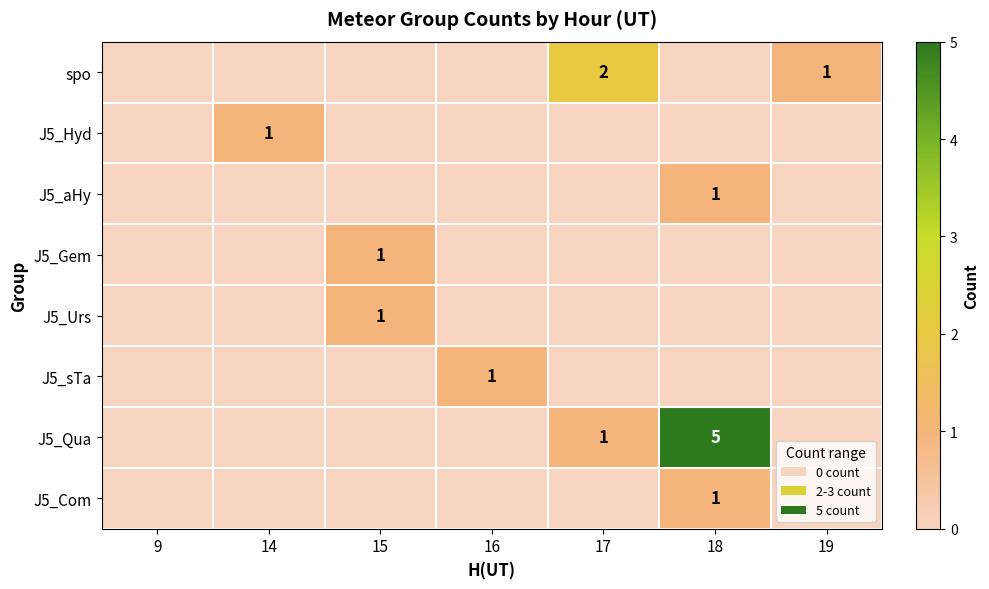

At how many categories does at least one series exceed 2?

1